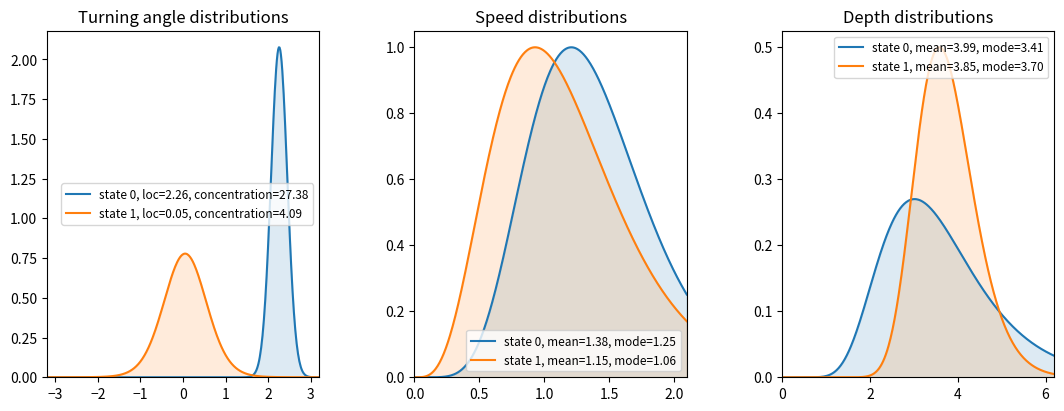

Does the chart display data point markers on the line(s)?

No